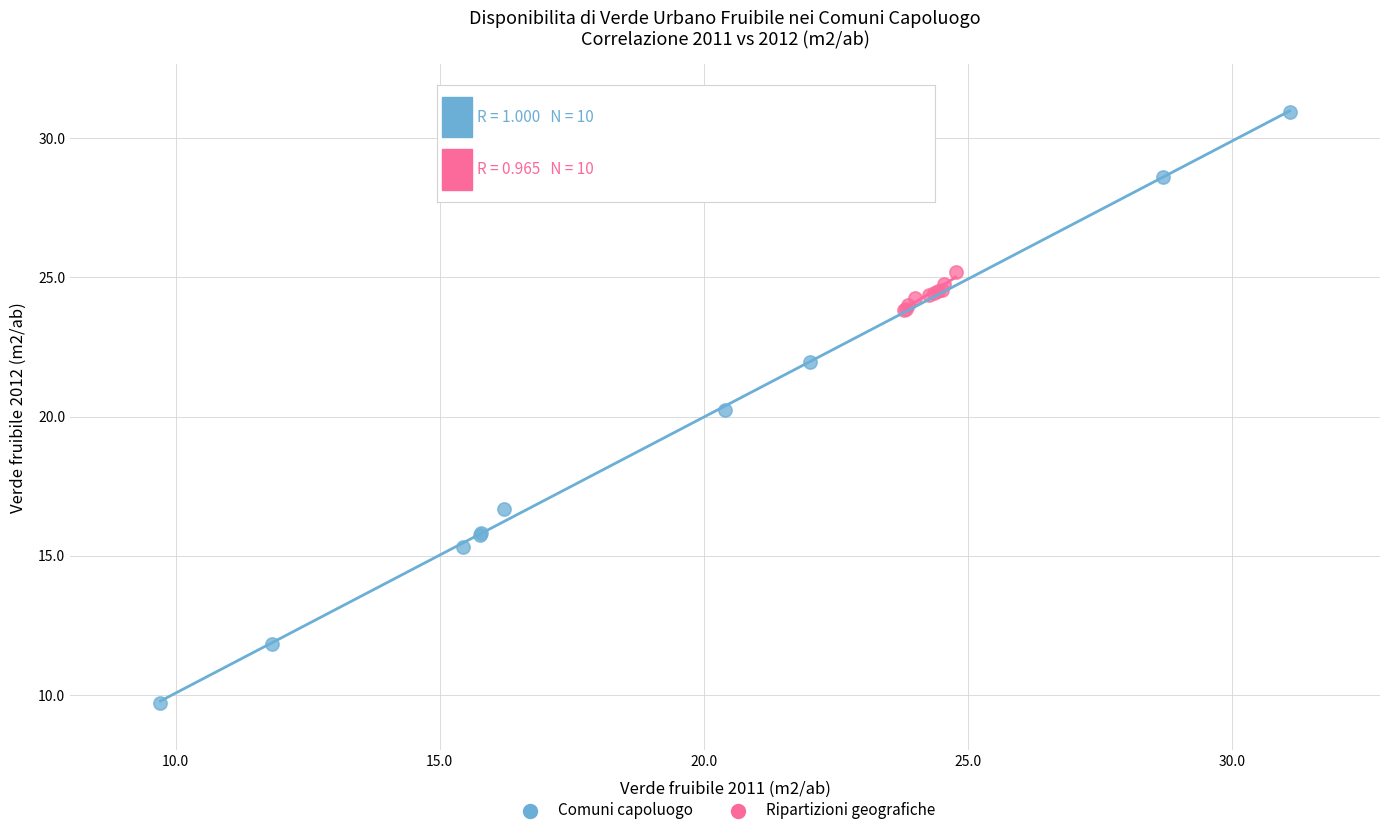

Which series contains the highest Y value?

Comuni capoluogo